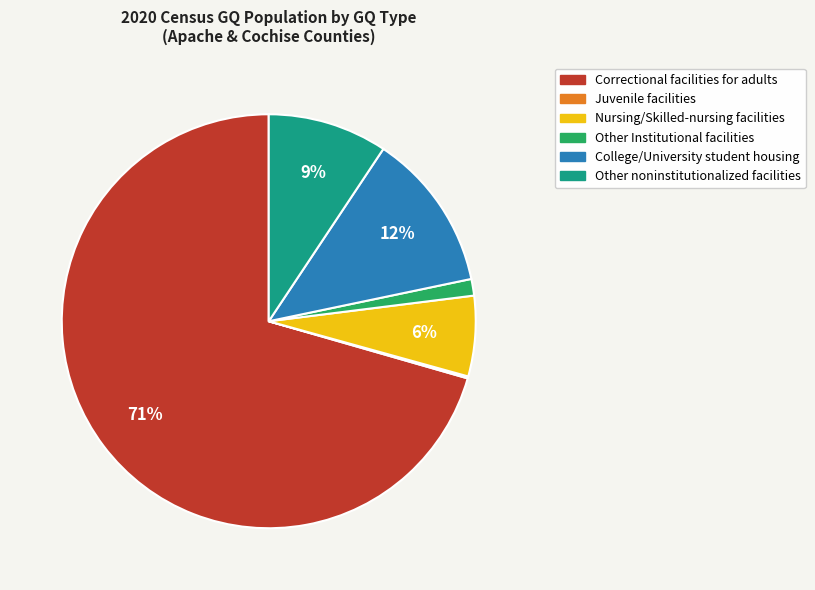

Is there any slice that represents more than half of the pie?

Yes